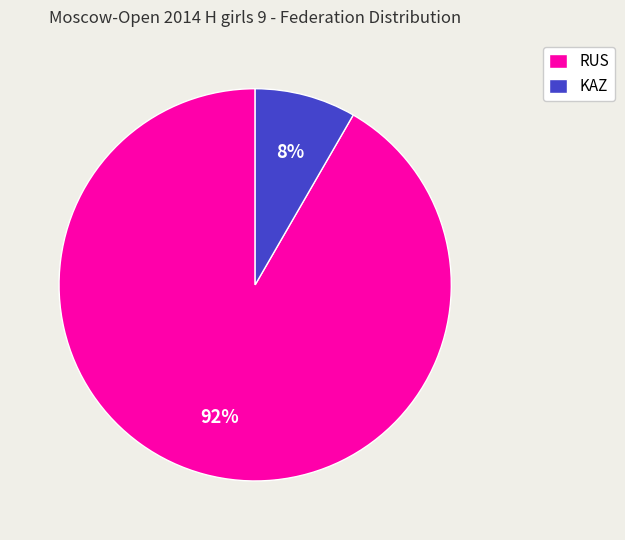

To the nearest percent, what is the combined percentage of KAZ and RUS?

100%